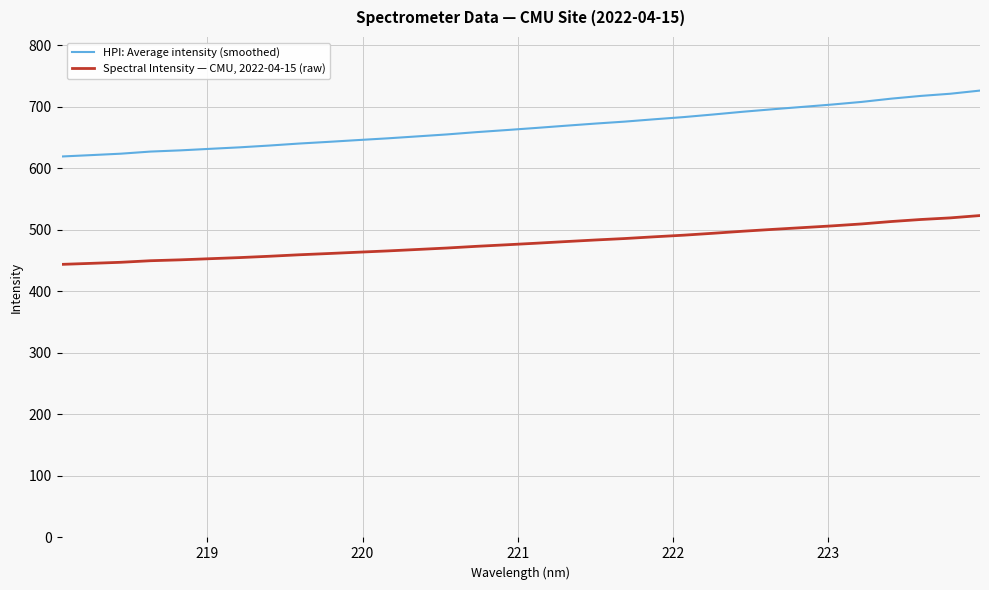

Does the chart have visible grid lines?

Yes